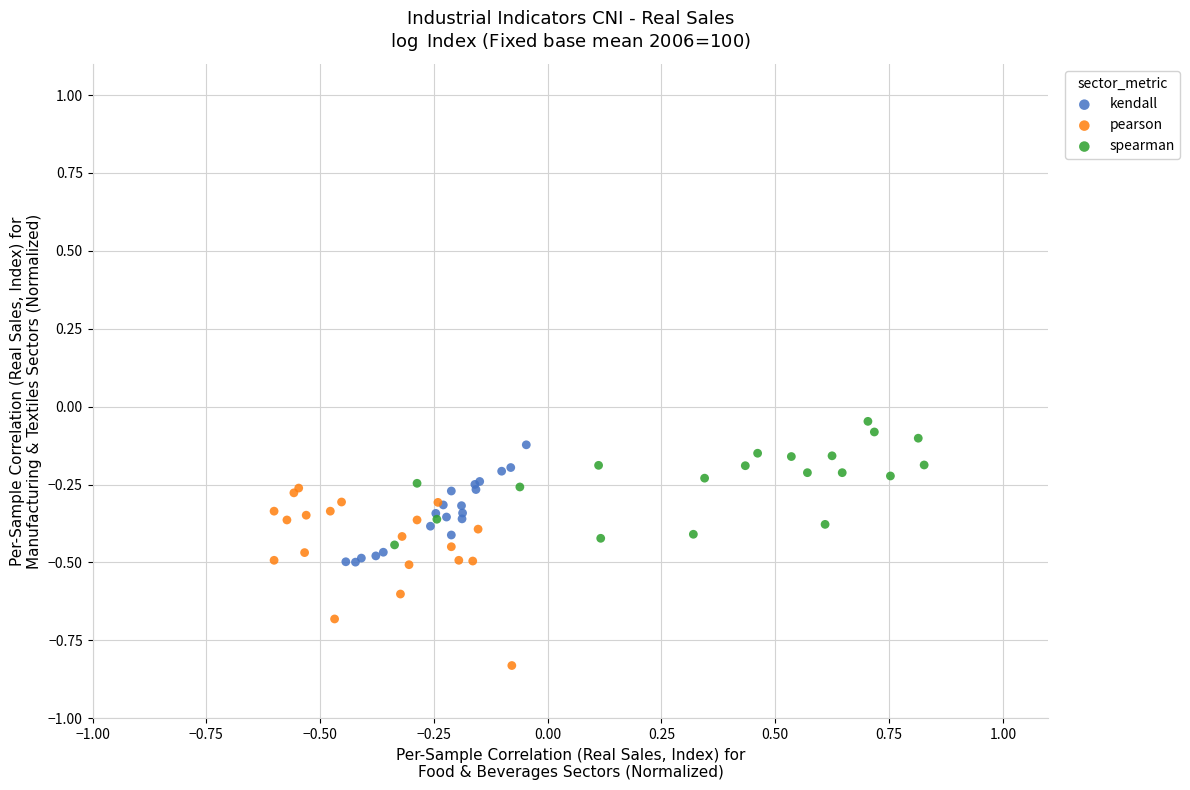

Which series contains the highest Y value?

spearman